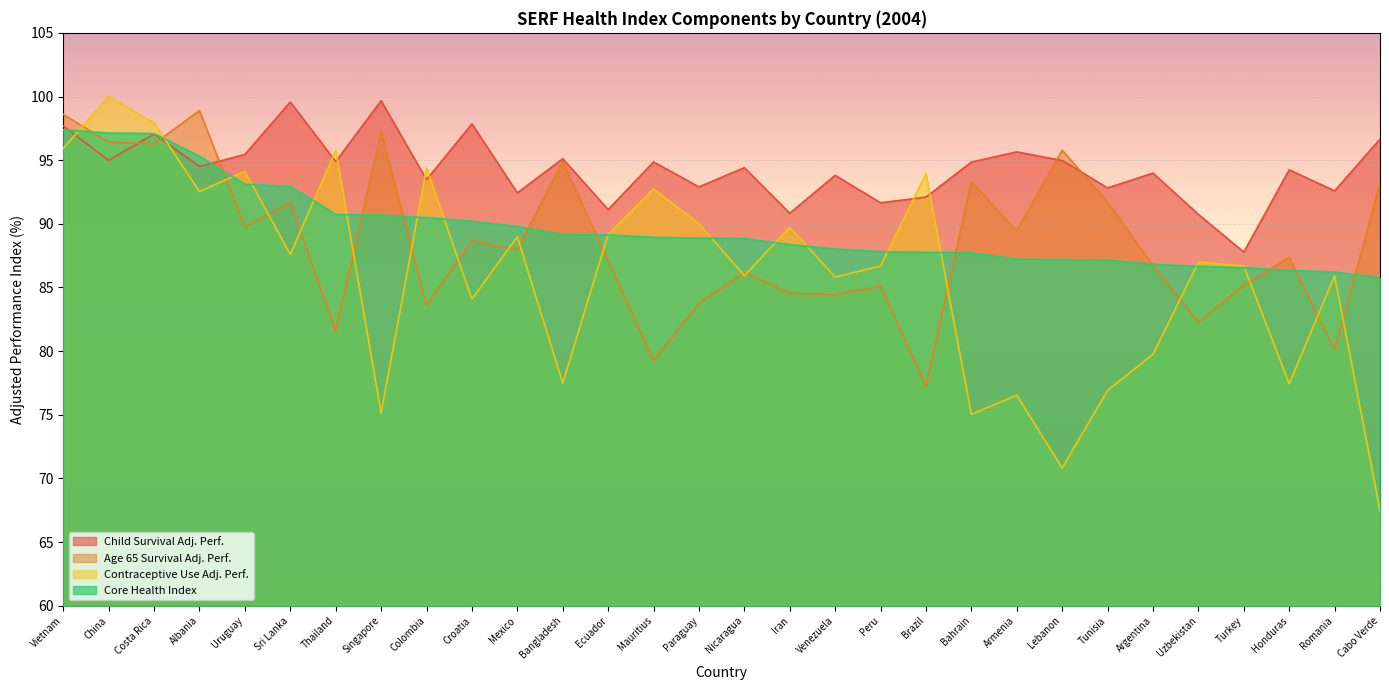

How many intersections are there between Core Health Index and Contraceptive Use Adj. Perf.?

16